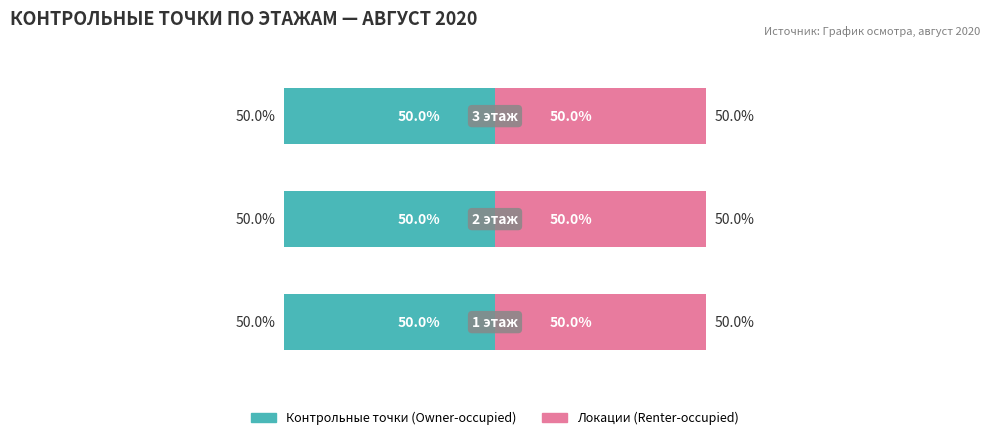

Where does the Owner-occupied series first go above 7?

1 этаж